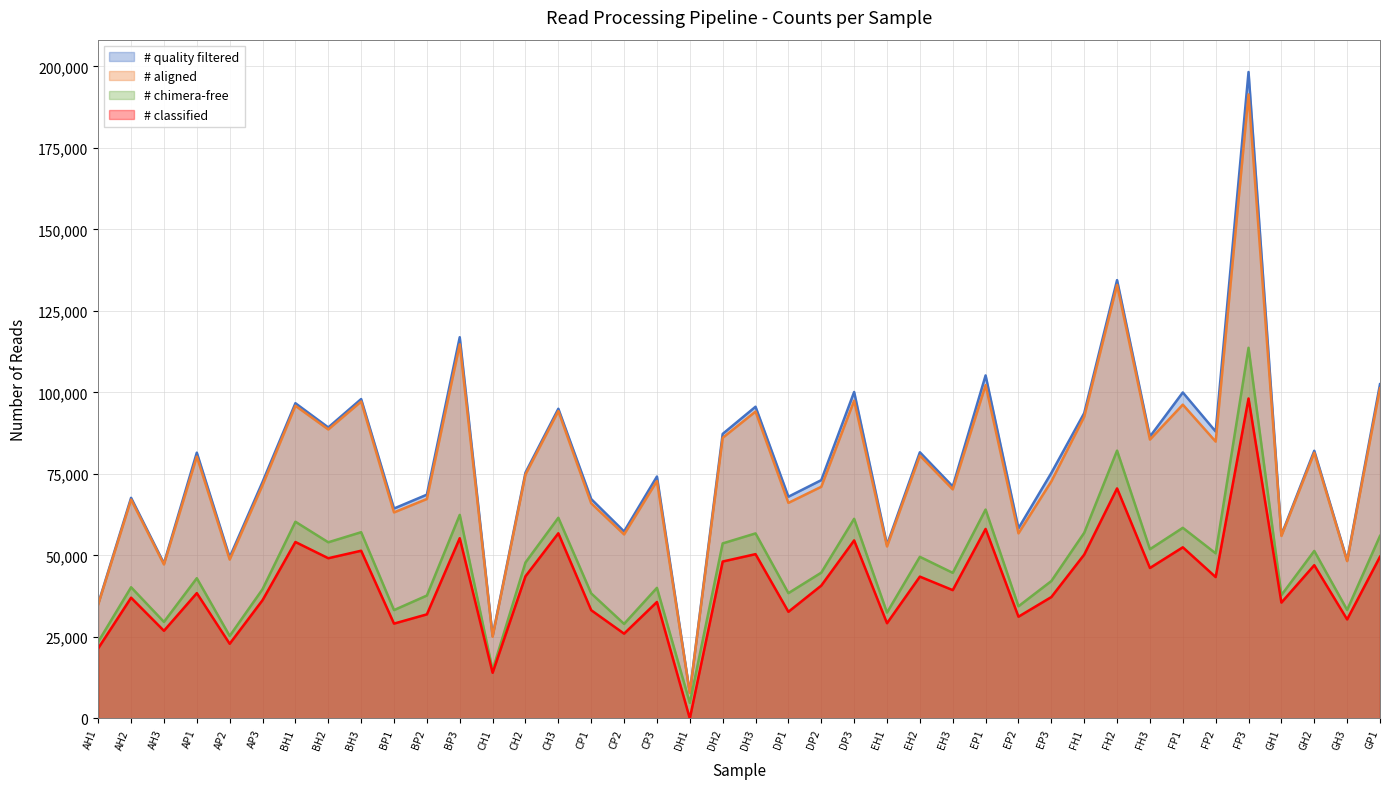

How many series are shown in this chart?

4